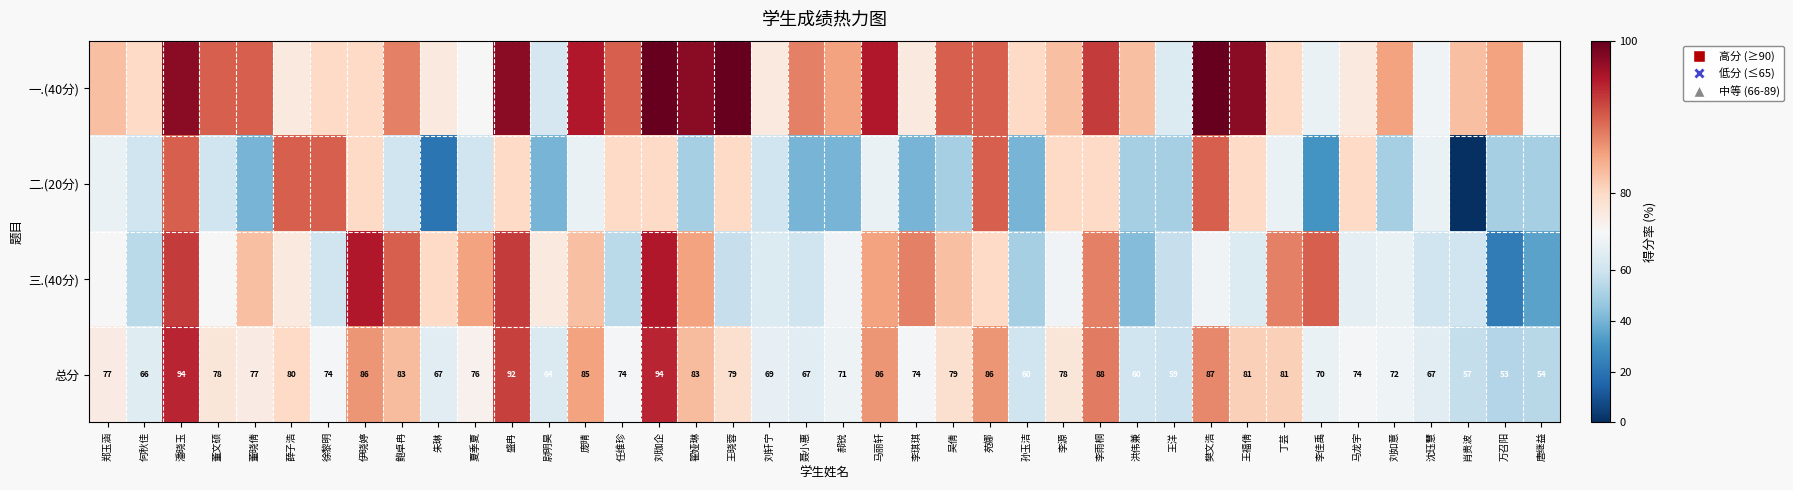

Count the number of data series in this chart.

4